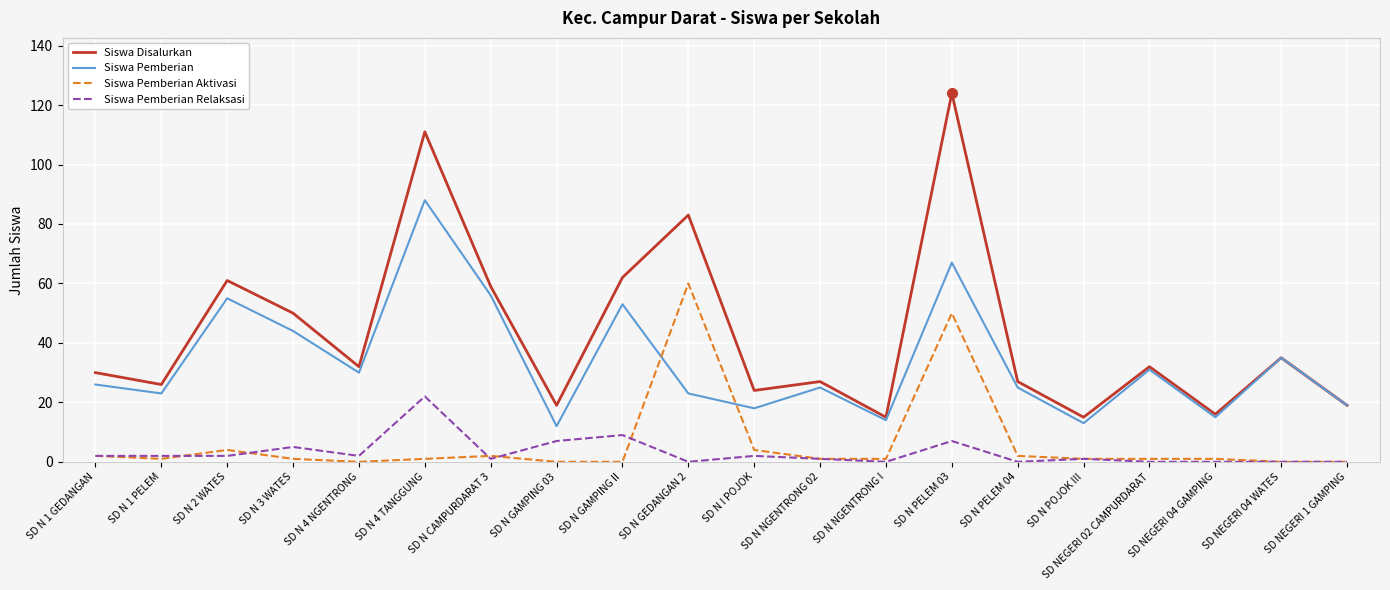

Is it true that Siswa Pemberian Relaksasi equals 5 at SD N 3 WATES?

True